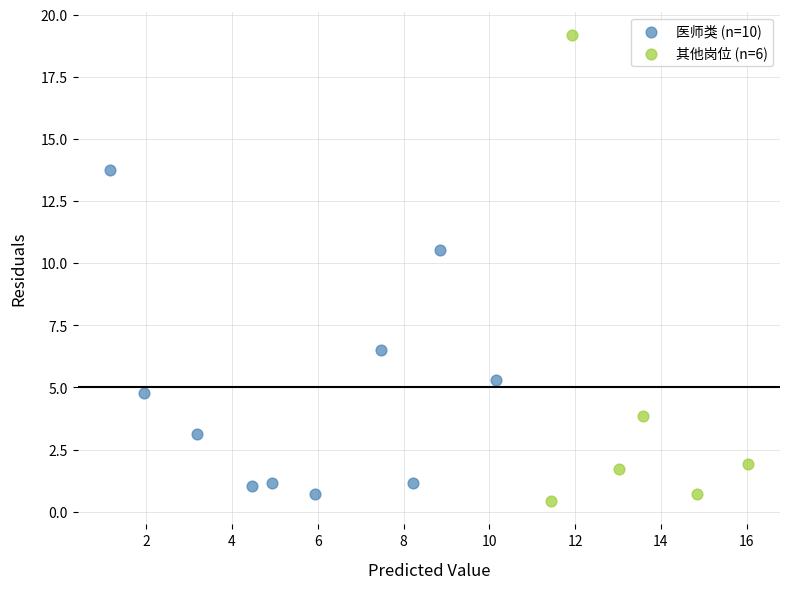

Which series contains the highest Y value?

其他岗位 (n=6)